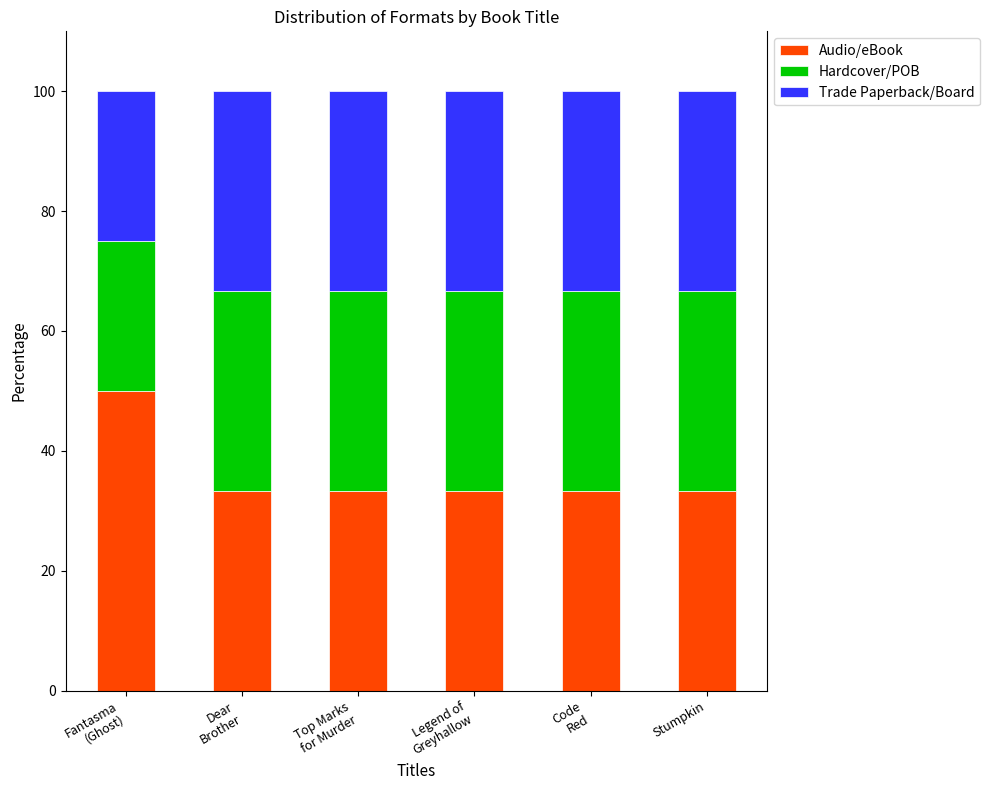

True or false: Audio/eBook has a value of 19.1 at Stumpkin.

False